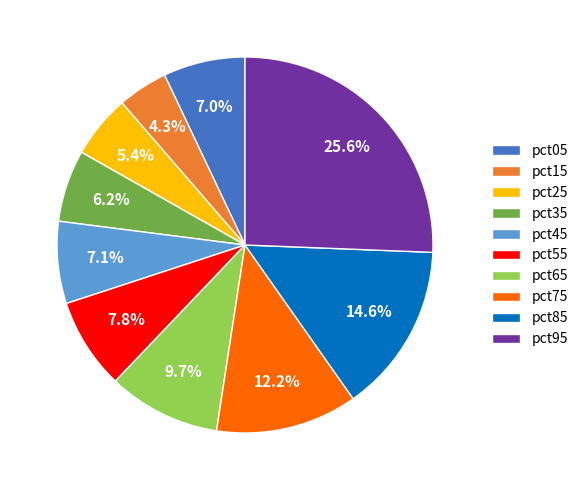

What portion of the pie excludes pct95?

74.4%